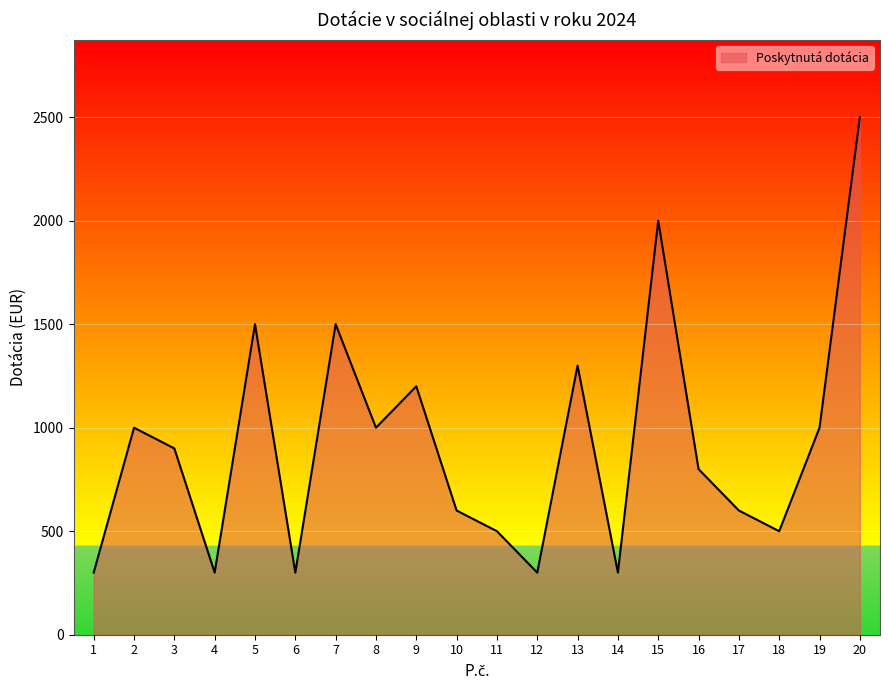

Reading left to right, list all the values displayed in this chart.

1=300	2=1000	3=900	4=300	5=1500	6=300	7=1500	8=1000	9=1200	10=600	11=500	12=300	13=1300	14=300	15=2000	16=800	17=600	18=500	19=1000	20=2500